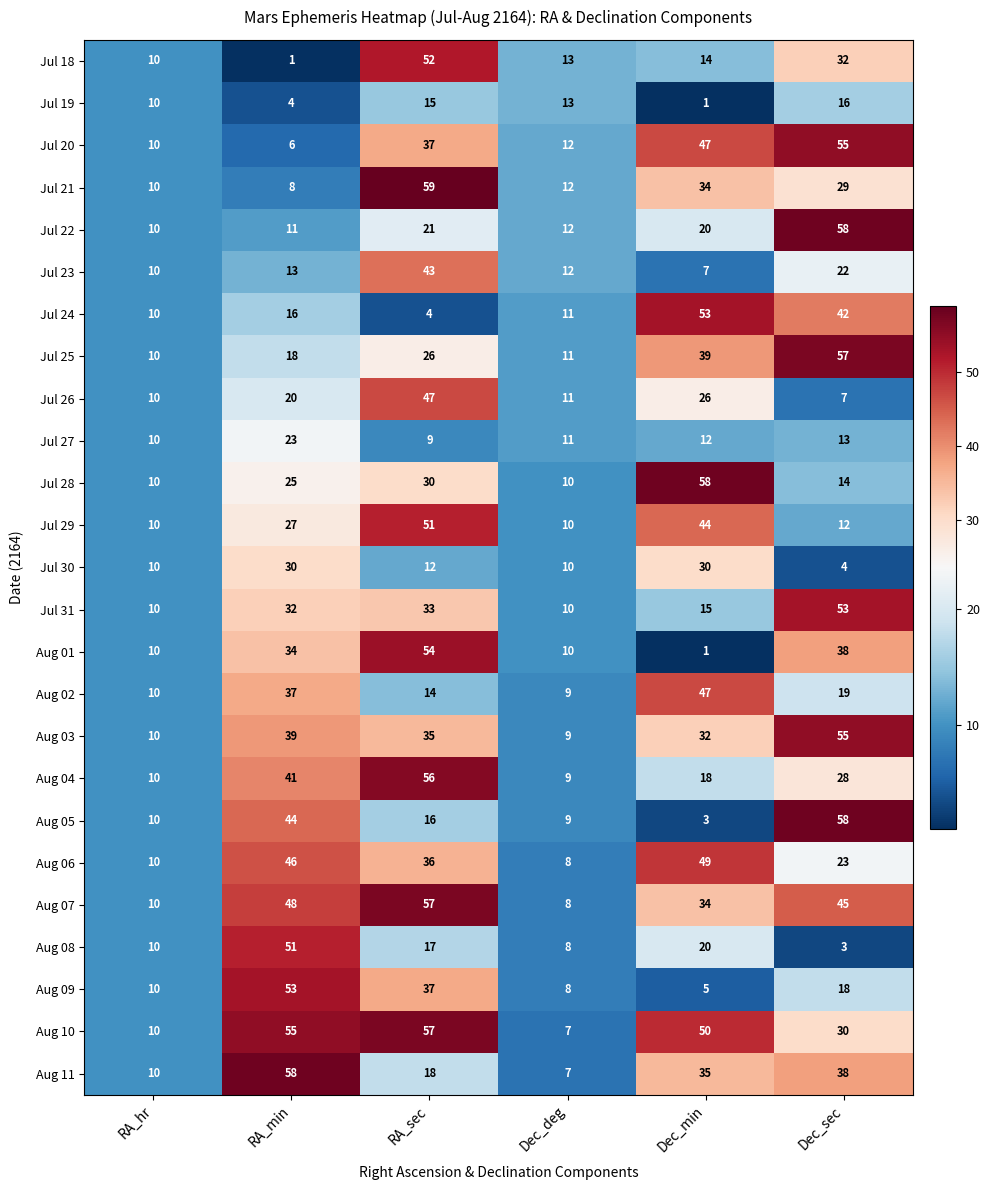

At which category is the sum across all series the highest?

RA_sec